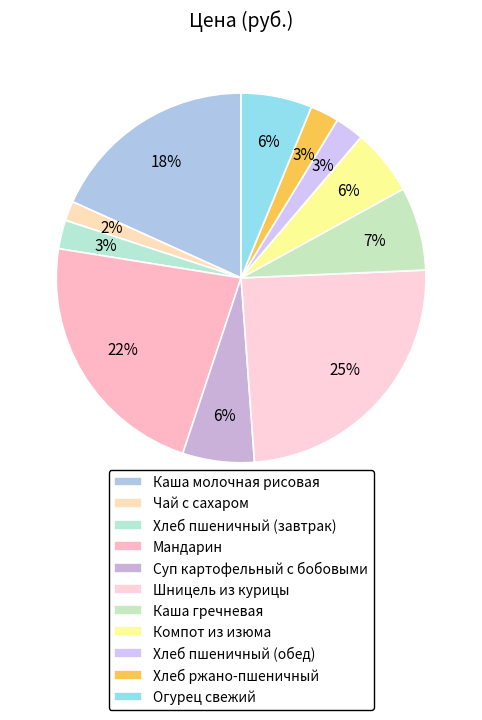

Count the number of slices in the pie.

11